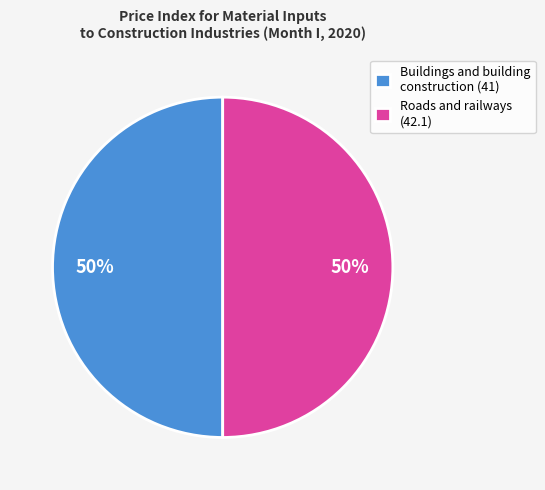

Is the sum of Buildings and building construction (41) and Roads and railways (42.1) greater than half?

Yes